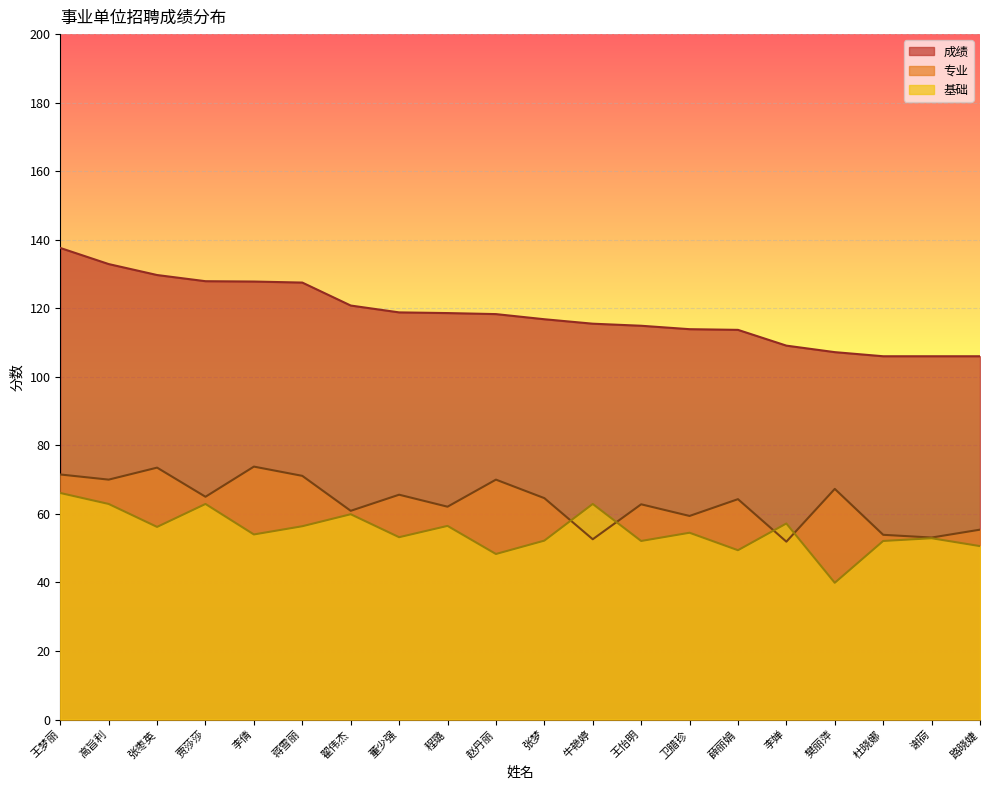

What is the spread (max minus min) of values at 牛艳婷?

62.9